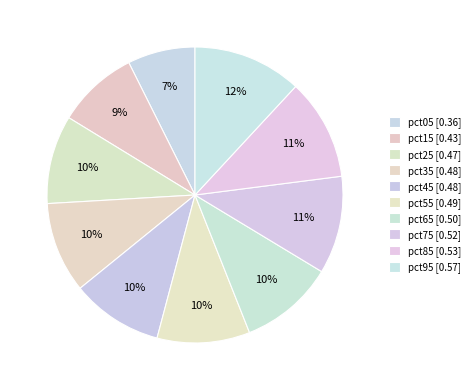

True or false: pct85 accounts for 1% of the total.

False